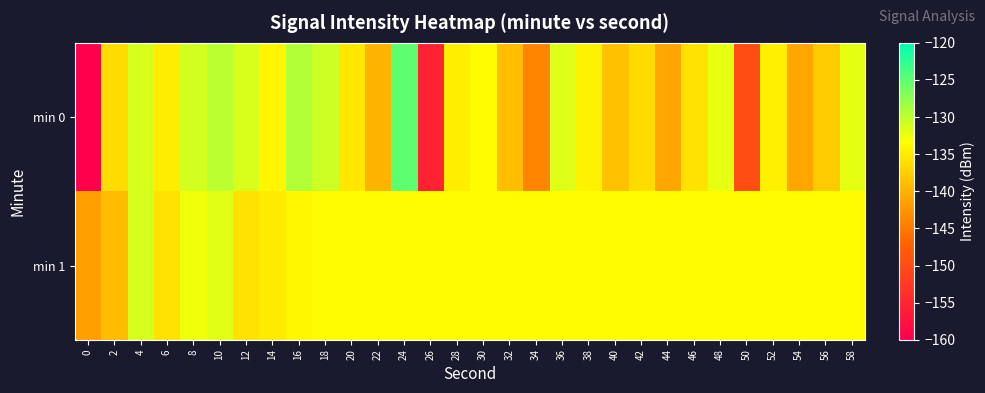

Reading right to left, what are all the values shown in this chart?

min 0: 58=-131.9	56=-137.9	54=-141.1	52=-134.7	50=-149.9	48=-132.2	46=-135.8	44=-141.0	42=-136.4	40=-138.6	38=-134.5	36=-131.7	34=-144.0	32=-139.0	30=-133.7	28=-134.7	26=-155.4	24=-124.9	22=-139.8	20=-135.4	18=-130.8	16=-129.3	14=-134.1	12=-131.3	10=-129.8	8=-131.0	6=-135.0	4=-131.2	2=-136.4	0=-229.7
min 1: 58=-133.7	56=-133.7	54=-133.7	52=-133.7	50=-133.7	48=-133.7	46=-133.7	44=-133.7	42=-133.7	40=-133.7	38=-133.7	36=-133.7	34=-133.7	32=-133.7	30=-133.7	28=-133.7	26=-133.7	24=-133.7	22=-133.7	20=-133.7	18=-133.7	16=-134.0	14=-135.1	12=-135.9	10=-131.8	8=-132.5	6=-135.9	4=-131.1	2=-139.1	0=-141.6